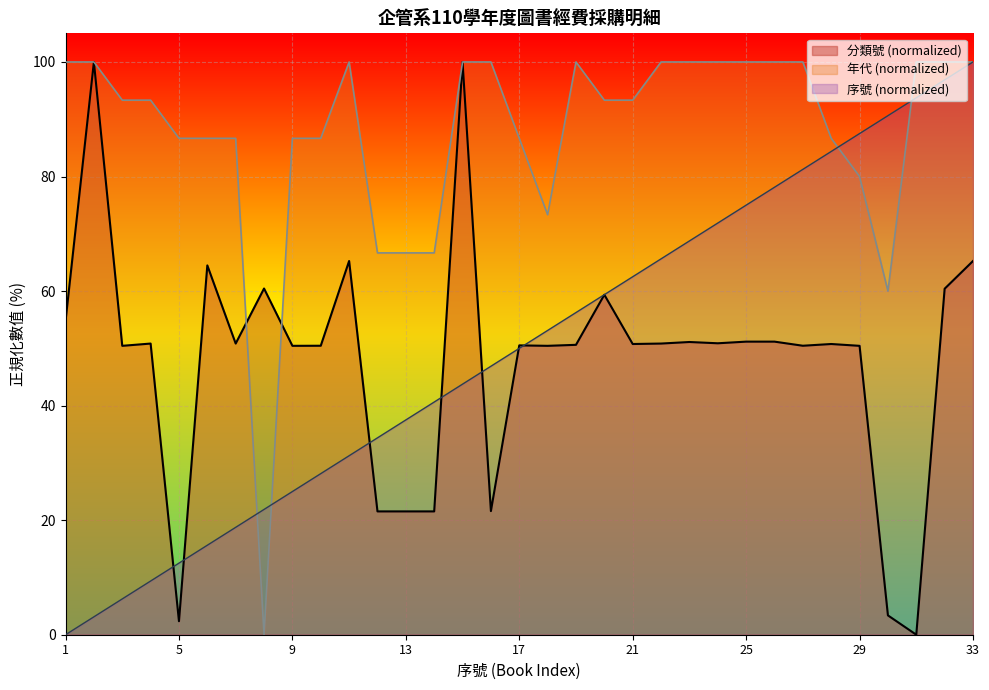

Which has a higher value, 22 or 6?

6